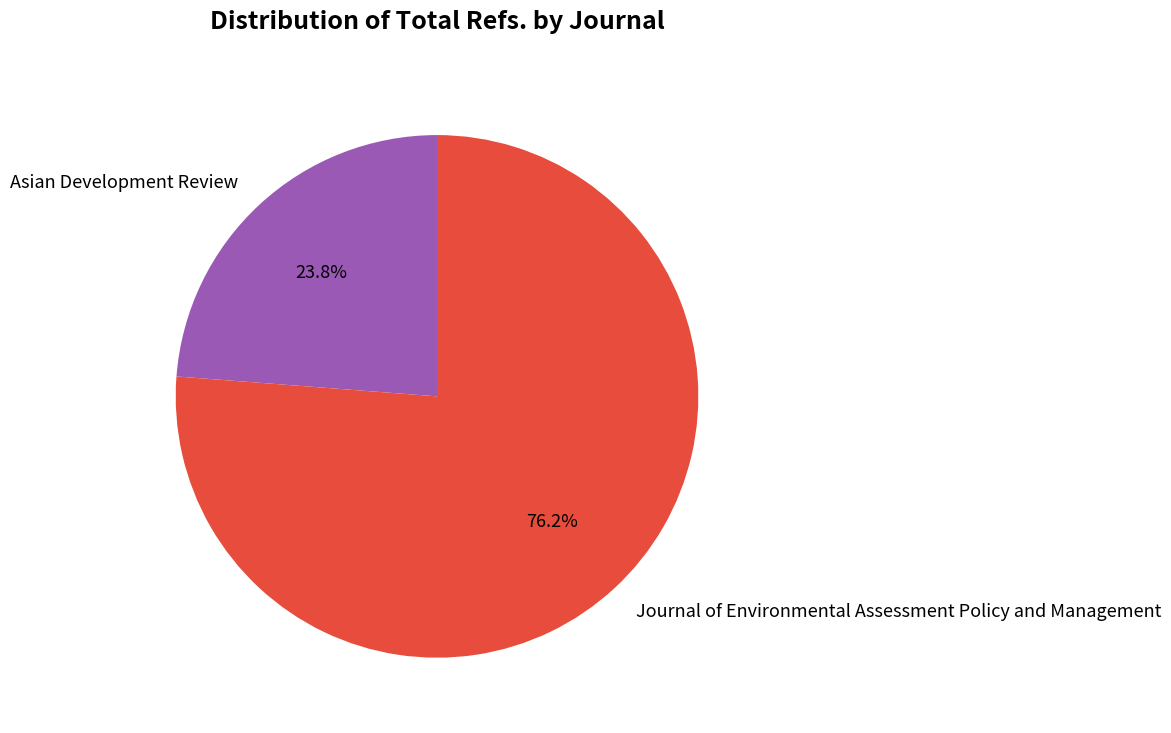

To the nearest percent, what portion does Journal of Environmental Assessment Policy and Management represent?

76%